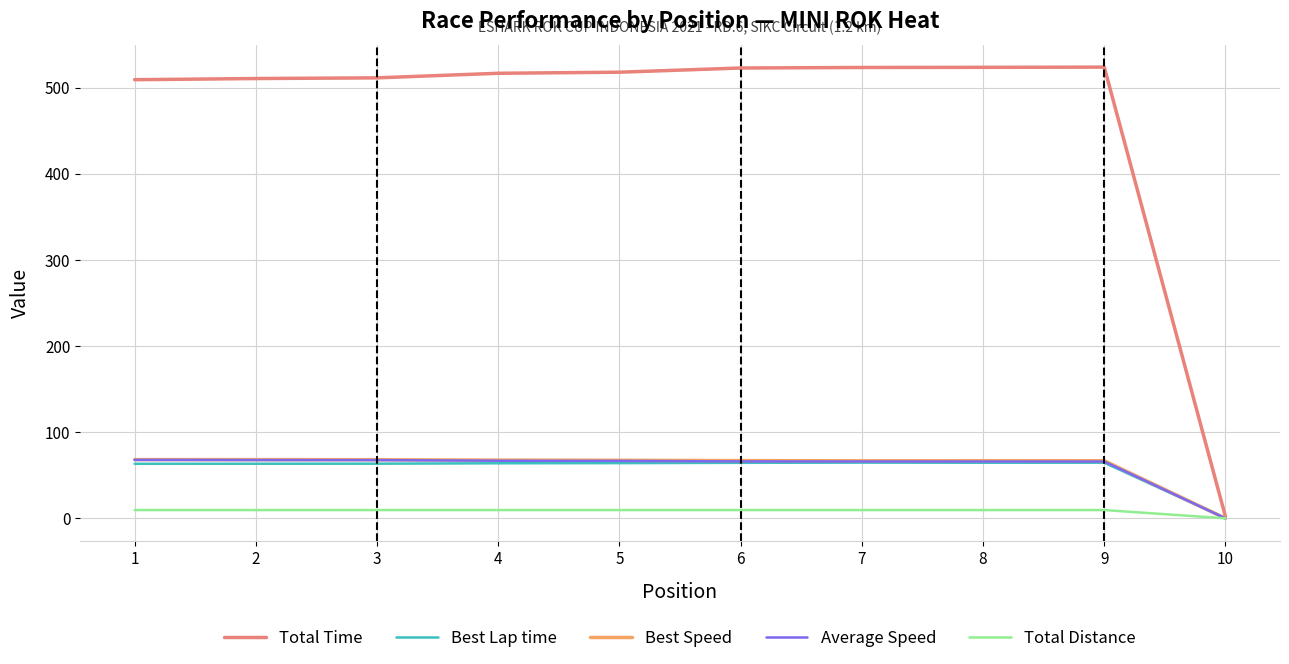

What is the difference between the maximum and minimum values in the Best Speed series?

68.2